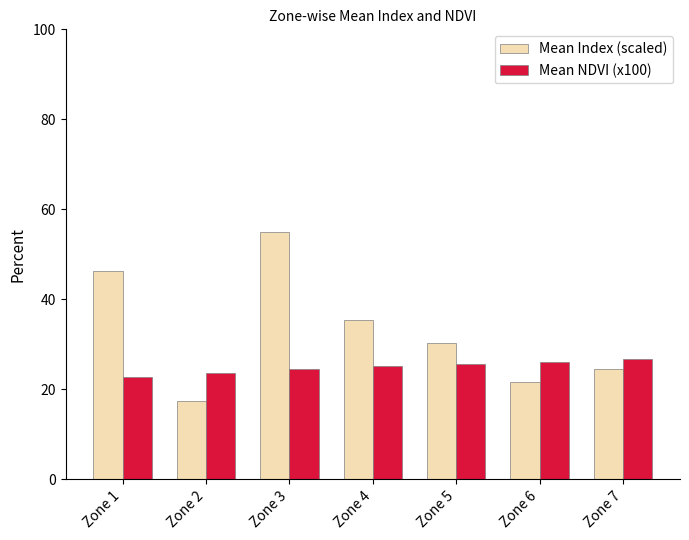

What is the spread (max minus min) of values at Zone 1?

23.4